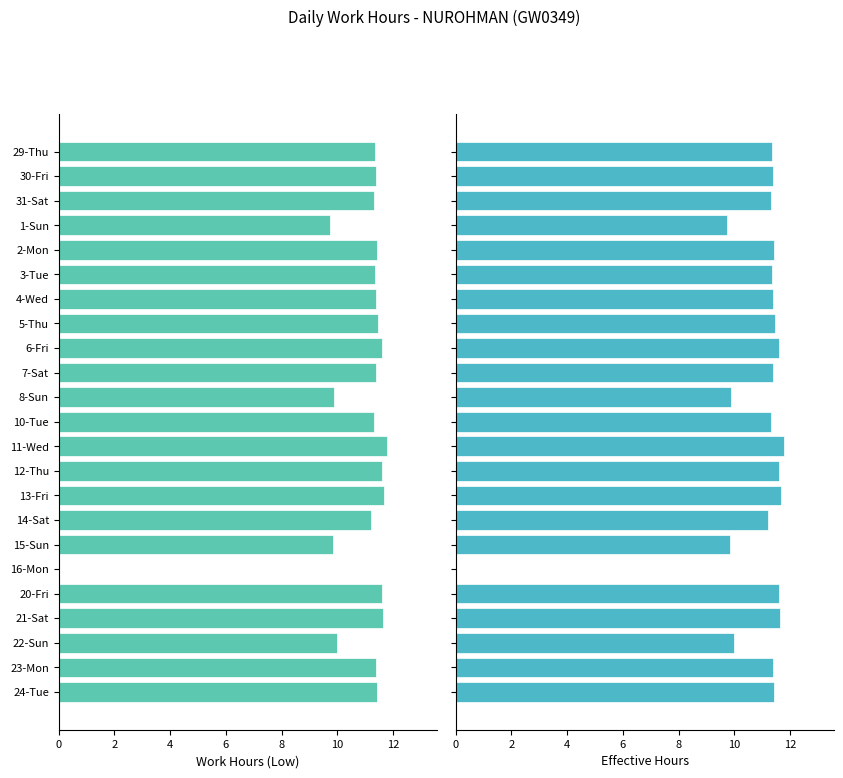

Which series has the largest total across all categories?

Low (Work Hours)